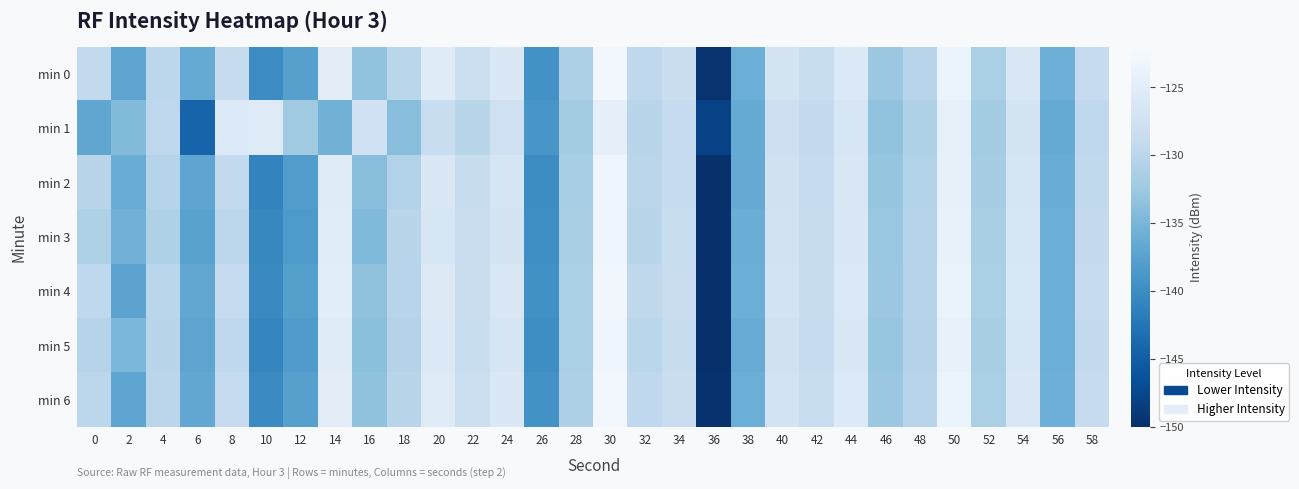

Which category has the highest value across all series?

30